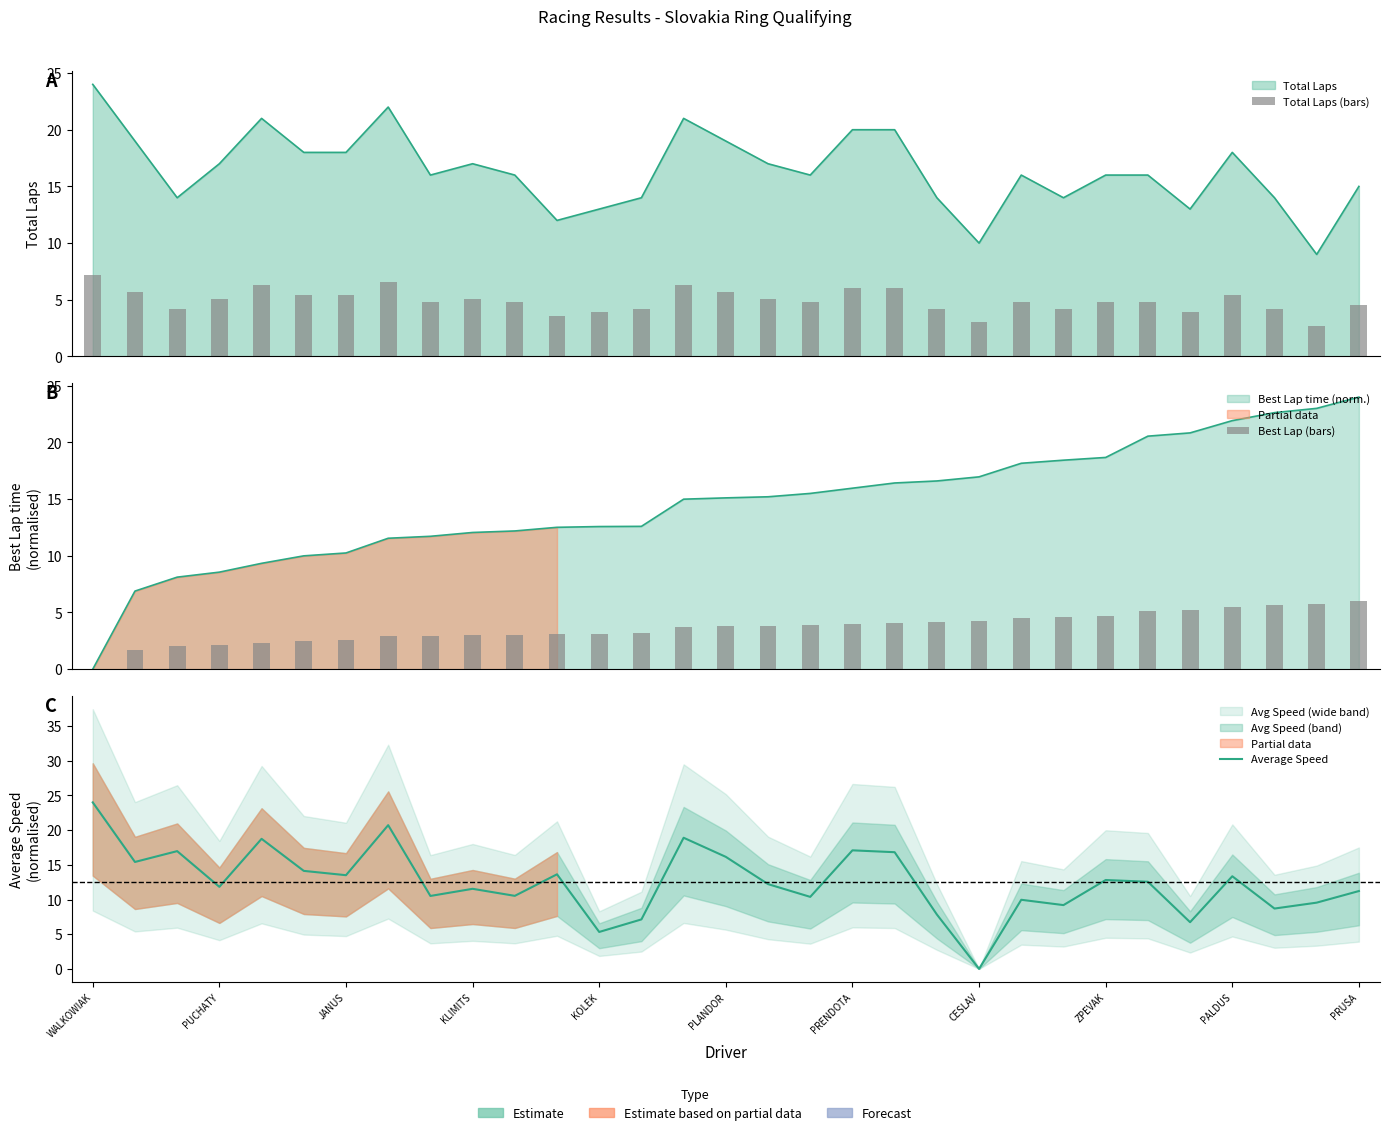

Rank the series by their maximum value, from highest to lowest.

Average Speed, Total Laps (bars), Best Lap (bars)